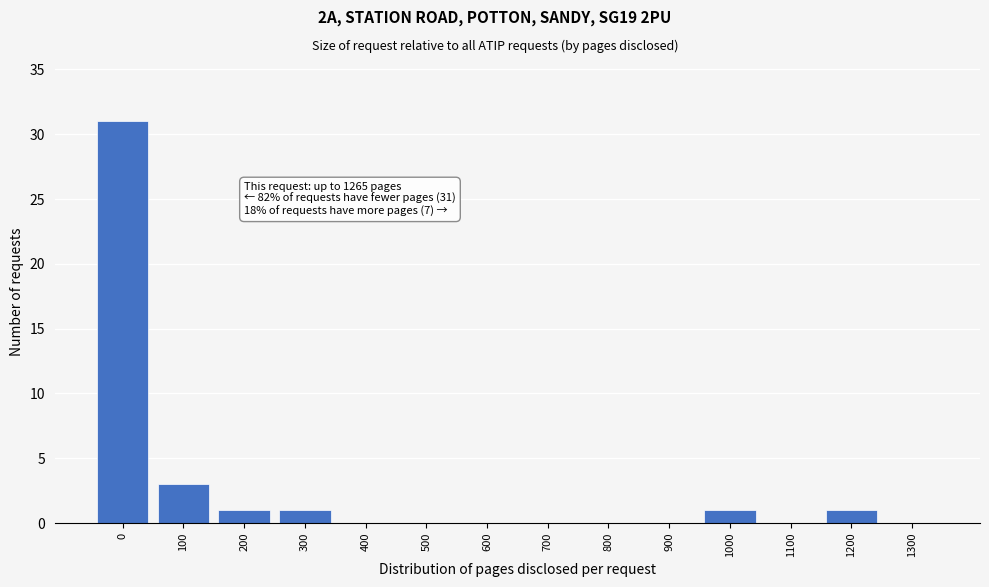

Reading left to right, what are all the values shown in this chart?

0=31	100=3	200=1	300=1	400=0	500=0	600=0	700=0	800=0	900=0	1000=1	1100=0	1200=1	1300=0